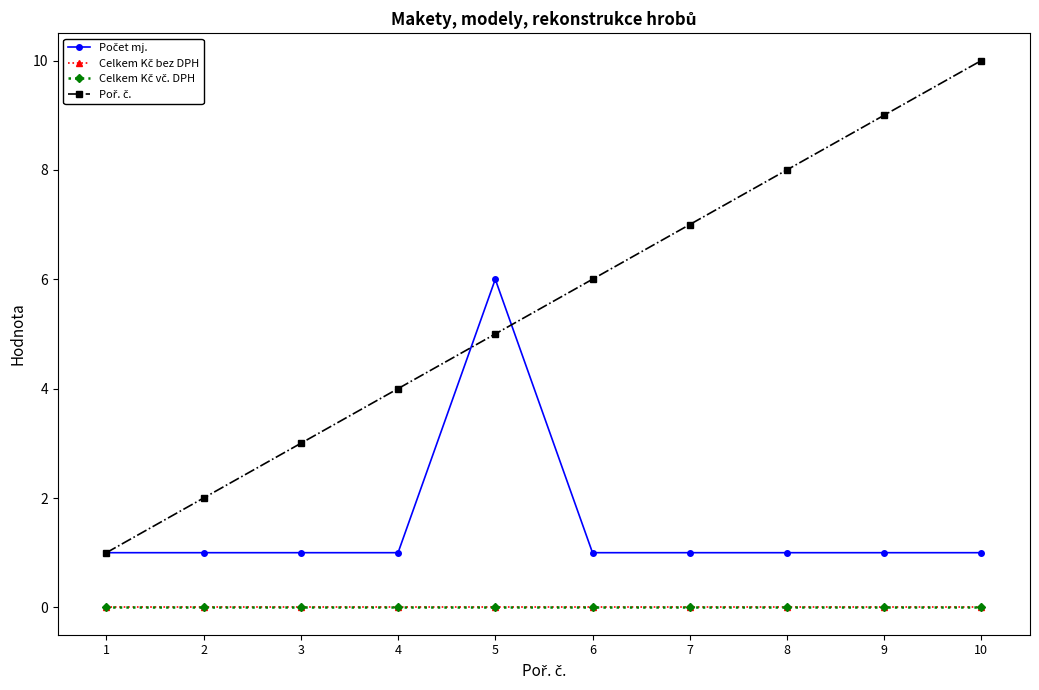

Which series ends up on top after the final intersection of Poř. č. and Počet mj.?

Poř. č.